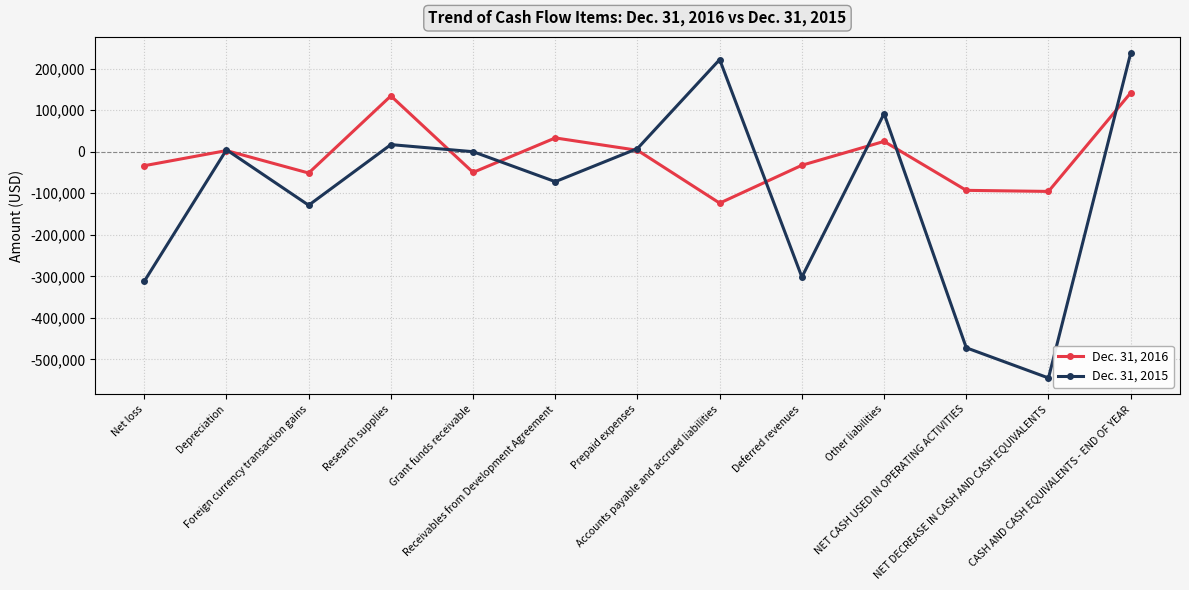

How many data points in Dec. 31, 2016 are above -32653?

6